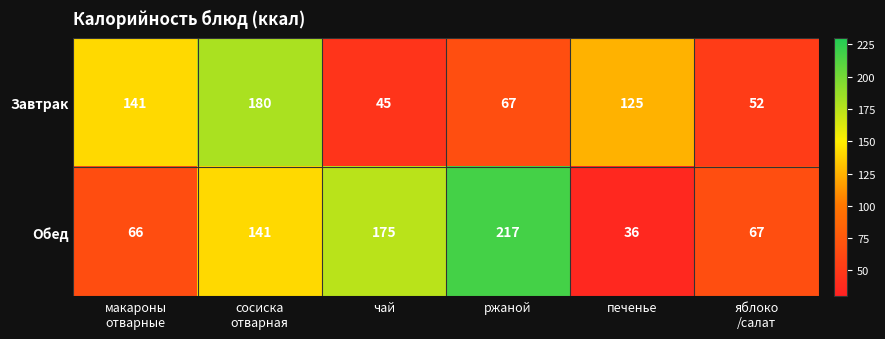

Reading left to right, what are all the values shown in this chart?

Завтрак: 141	180	45	67	125	52
Обед: 66	141	175	217	36	67